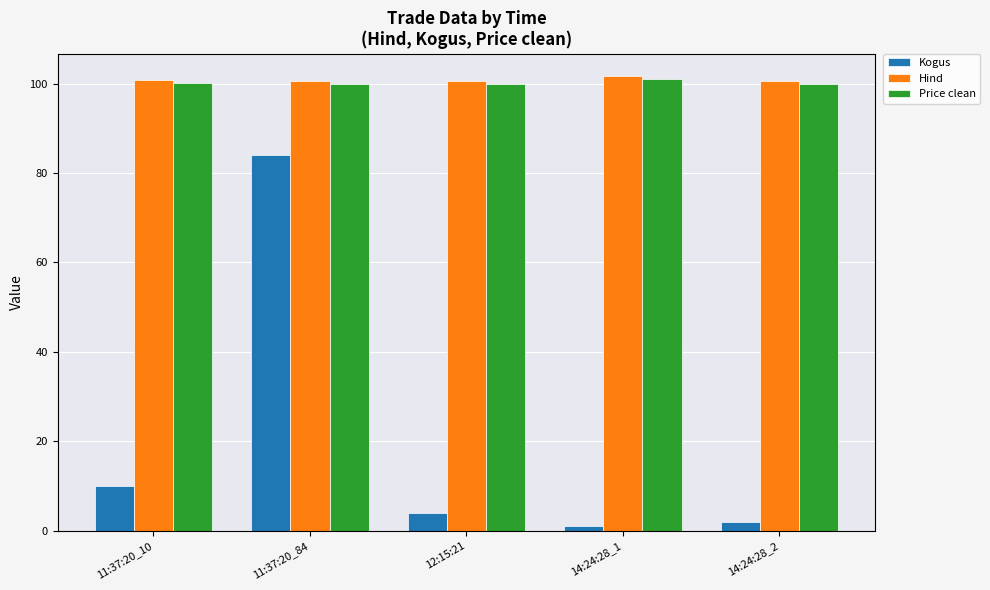

How many categories are shown in the chart?

5